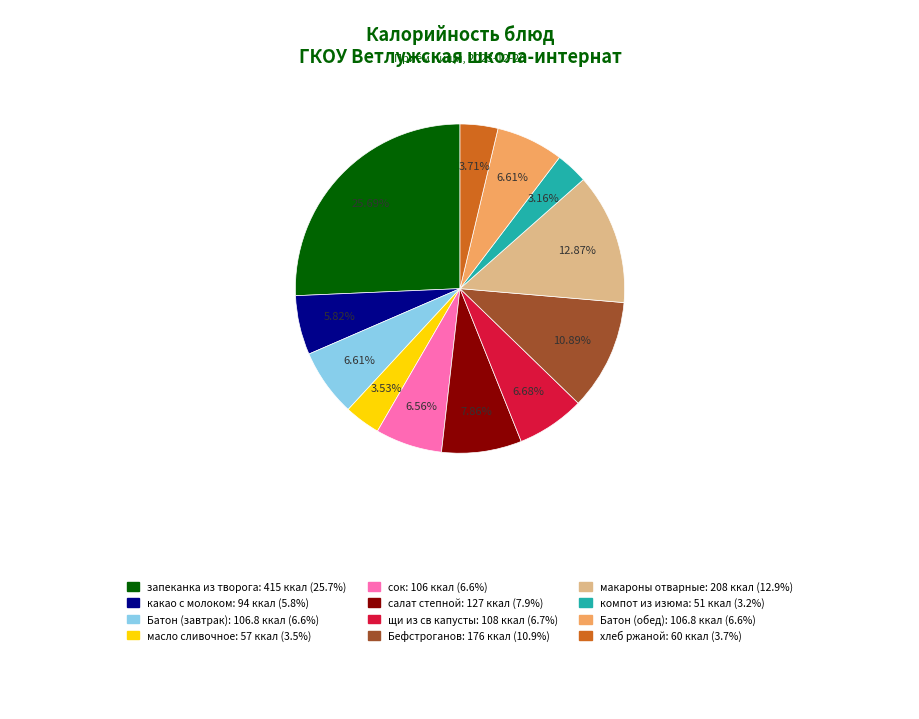

What is the largest slice in the pie chart?

запеканка из творога